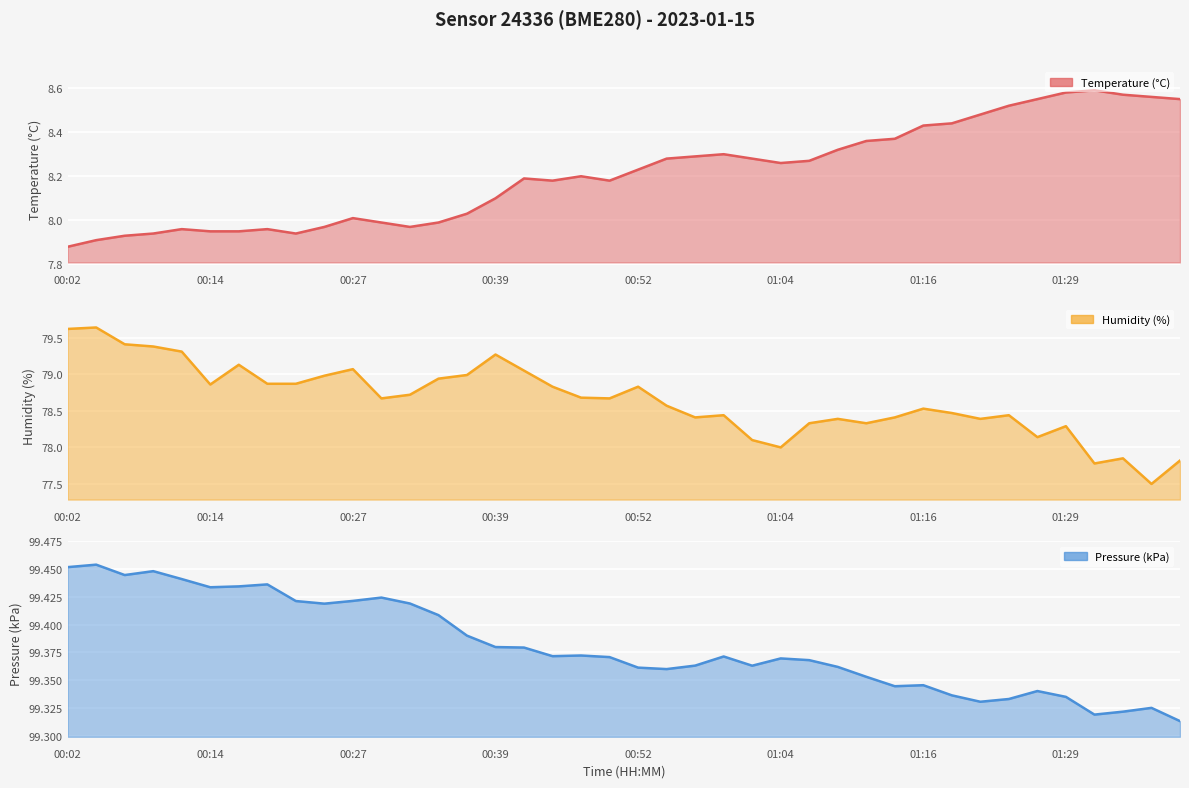

What is the maximum value for humidity?

79.6